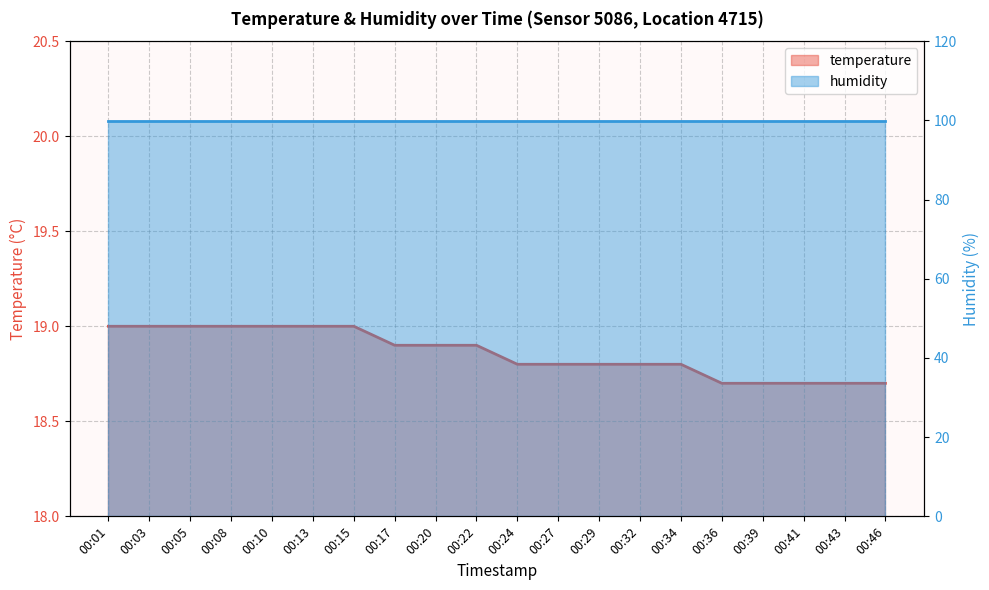

Reading right to left, what are all the values shown in this chart?

temperature: 00:46=18.7	00:43=18.7	00:41=18.7	00:39=18.7	00:36=18.7	00:34=18.8	00:32=18.8	00:29=18.8	00:27=18.8	00:24=18.8	00:22=18.9	00:20=18.9	00:17=18.9	00:15=19.0	00:13=19.0	00:10=19.0	00:08=19.0	00:05=19.0	00:03=19.0	00:01=19.0
humidity: 00:46=99.9	00:43=99.9	00:41=99.9	00:39=99.9	00:36=99.9	00:34=99.9	00:32=99.9	00:29=99.9	00:27=99.9	00:24=99.9	00:22=99.9	00:20=99.9	00:17=99.9	00:15=99.9	00:13=99.9	00:10=99.9	00:08=99.9	00:05=99.9	00:03=99.9	00:01=99.9